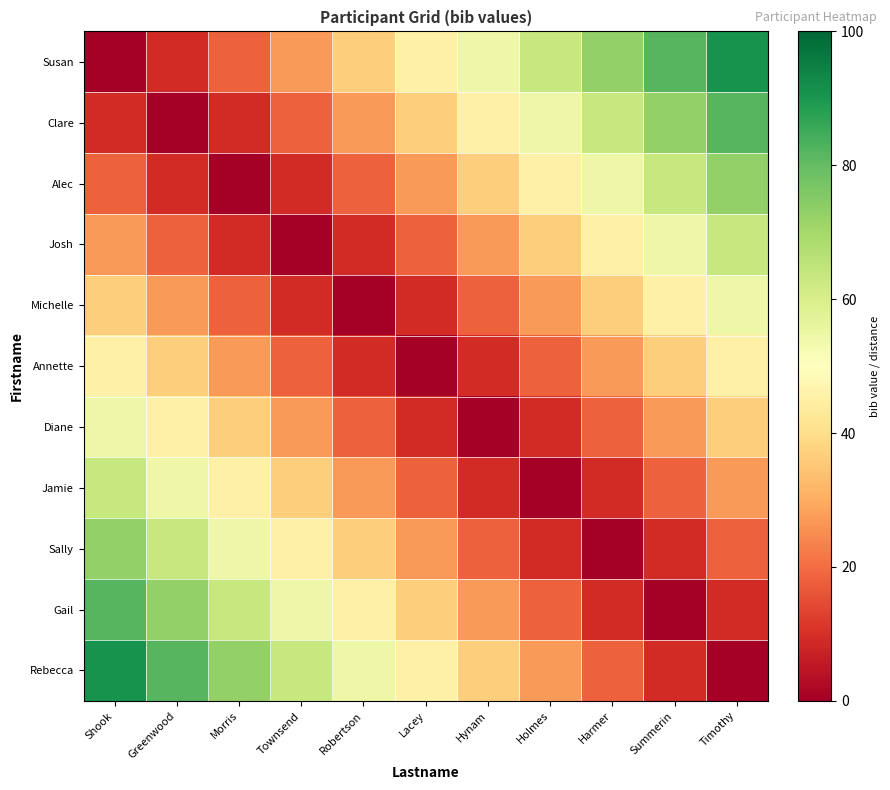

Reading left to right, what are all the values shown in this chart?

Susan: Shook=0.0	Greenwood=9.1	Morris=18.2	Townsend=27.3	Robertson=36.4	Lacey=45.5	Hynam=54.5	Holmes=63.6	Harmer=72.7	Summerin=81.8	Timothy=90.9
Clare: Shook=9.1	Greenwood=0.0	Morris=9.1	Townsend=18.2	Robertson=27.3	Lacey=36.4	Hynam=45.5	Holmes=54.5	Harmer=63.6	Summerin=72.7	Timothy=81.8
Alec: Shook=18.2	Greenwood=9.1	Morris=0.0	Townsend=9.1	Robertson=18.2	Lacey=27.3	Hynam=36.4	Holmes=45.5	Harmer=54.5	Summerin=63.6	Timothy=72.7
Josh: Shook=27.3	Greenwood=18.2	Morris=9.1	Townsend=0.0	Robertson=9.1	Lacey=18.2	Hynam=27.3	Holmes=36.4	Harmer=45.5	Summerin=54.5	Timothy=63.6
Michelle: Shook=36.4	Greenwood=27.3	Morris=18.2	Townsend=9.1	Robertson=0.0	Lacey=9.1	Hynam=18.2	Holmes=27.3	Harmer=36.4	Summerin=45.5	Timothy=54.5
Annette: Shook=45.5	Greenwood=36.4	Morris=27.3	Townsend=18.2	Robertson=9.1	Lacey=0.0	Hynam=9.1	Holmes=18.2	Harmer=27.3	Summerin=36.4	Timothy=45.5
Diane: Shook=54.5	Greenwood=45.5	Morris=36.4	Townsend=27.3	Robertson=18.2	Lacey=9.1	Hynam=0.0	Holmes=9.1	Harmer=18.2	Summerin=27.3	Timothy=36.4
Jamie: Shook=63.6	Greenwood=54.5	Morris=45.5	Townsend=36.4	Robertson=27.3	Lacey=18.2	Hynam=9.1	Holmes=0.0	Harmer=9.1	Summerin=18.2	Timothy=27.3
Sally: Shook=72.7	Greenwood=63.6	Morris=54.5	Townsend=45.5	Robertson=36.4	Lacey=27.3	Hynam=18.2	Holmes=9.1	Harmer=0.0	Summerin=9.1	Timothy=18.2
Gail: Shook=81.8	Greenwood=72.7	Morris=63.6	Townsend=54.5	Robertson=45.5	Lacey=36.4	Hynam=27.3	Holmes=18.2	Harmer=9.1	Summerin=0.0	Timothy=9.1
Rebecca: Shook=90.9	Greenwood=81.8	Morris=72.7	Townsend=63.6	Robertson=54.5	Lacey=45.5	Hynam=36.4	Holmes=27.3	Harmer=18.2	Summerin=9.1	Timothy=0.0